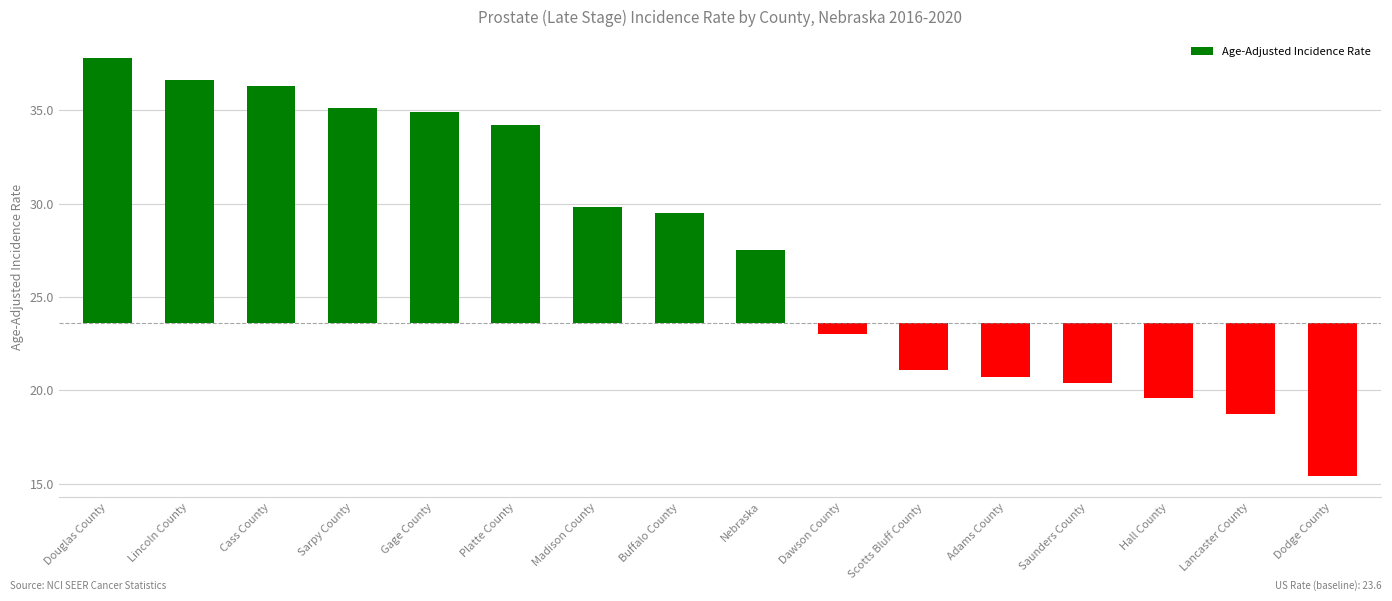

What position from the right is Madison County?

10